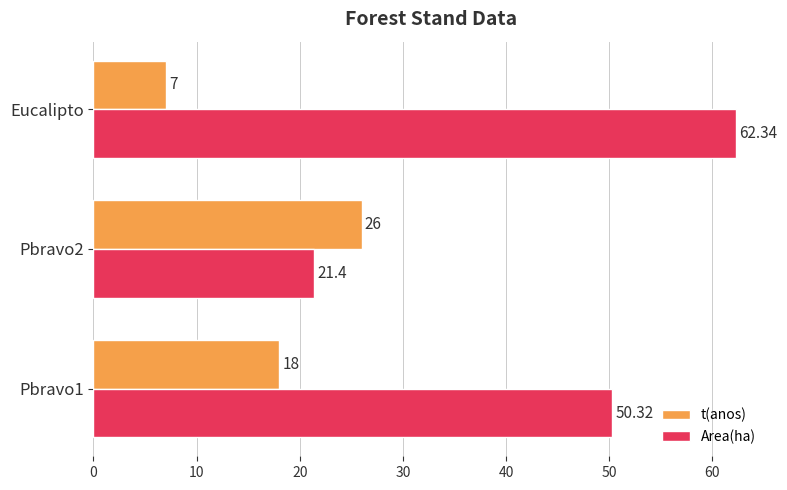

Which category has the lowest value in the t(anos) series?

Eucalipto